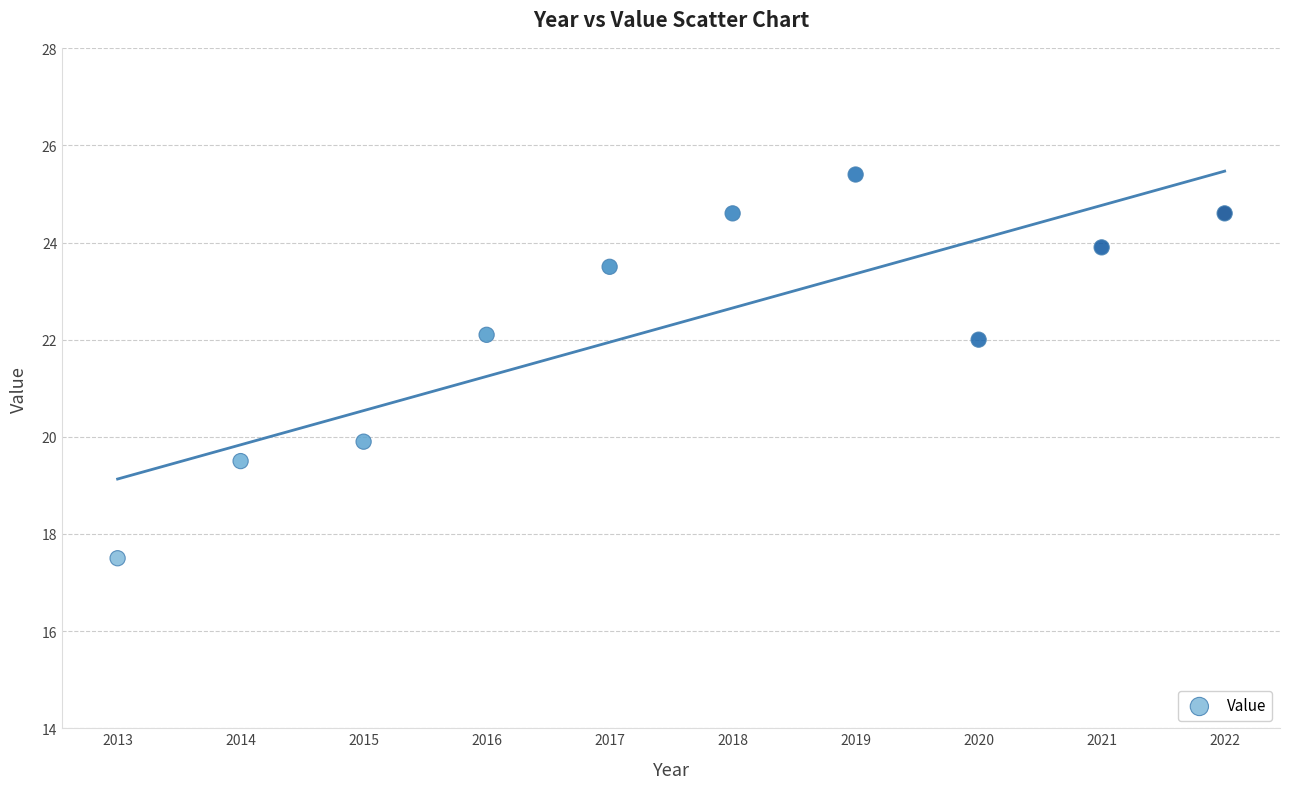

What is the range of Y values (max minus min)?

7.9